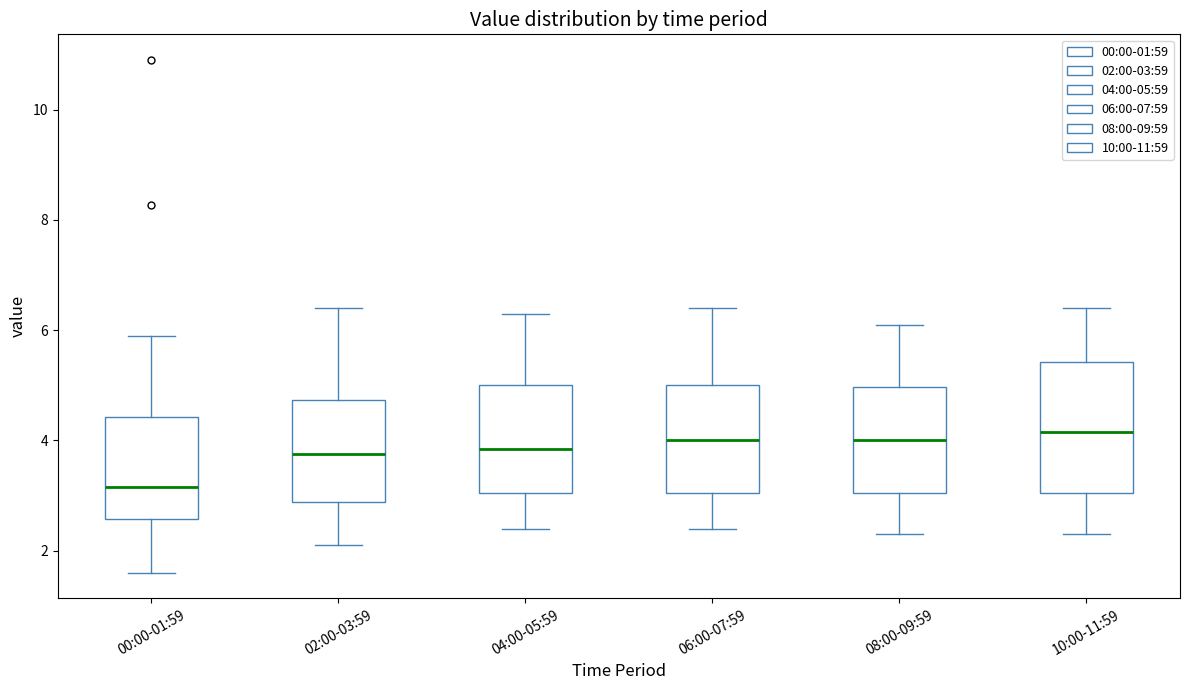

Which box is the tallest, from its lower edge to its upper edge?

10:00-11:59